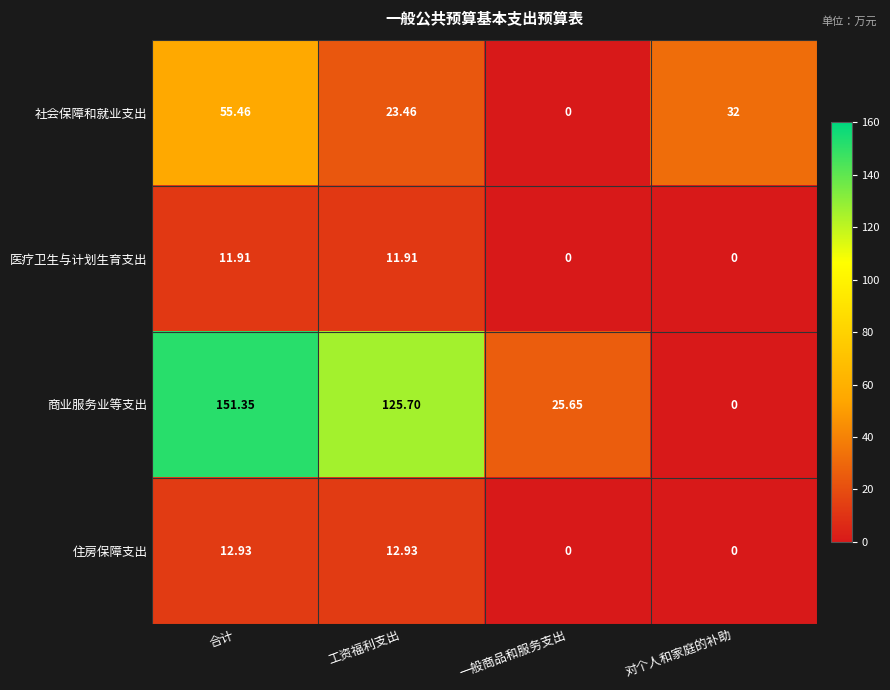

List the labels in order of 社会保障和就业支出 value, largest first.

合计, 对个人和家庭的补助, 工资福利支出, 一般商品和服务支出